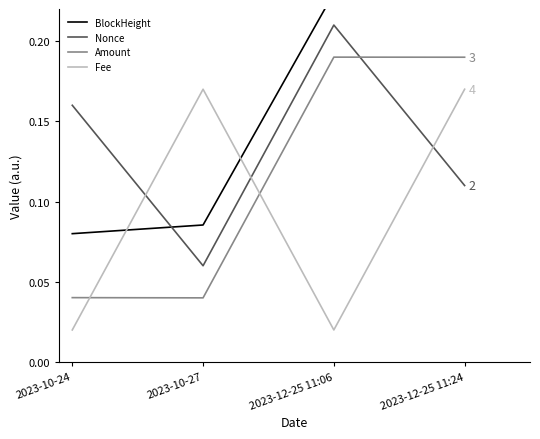

How many interior local peaks does the Amount series have?

1